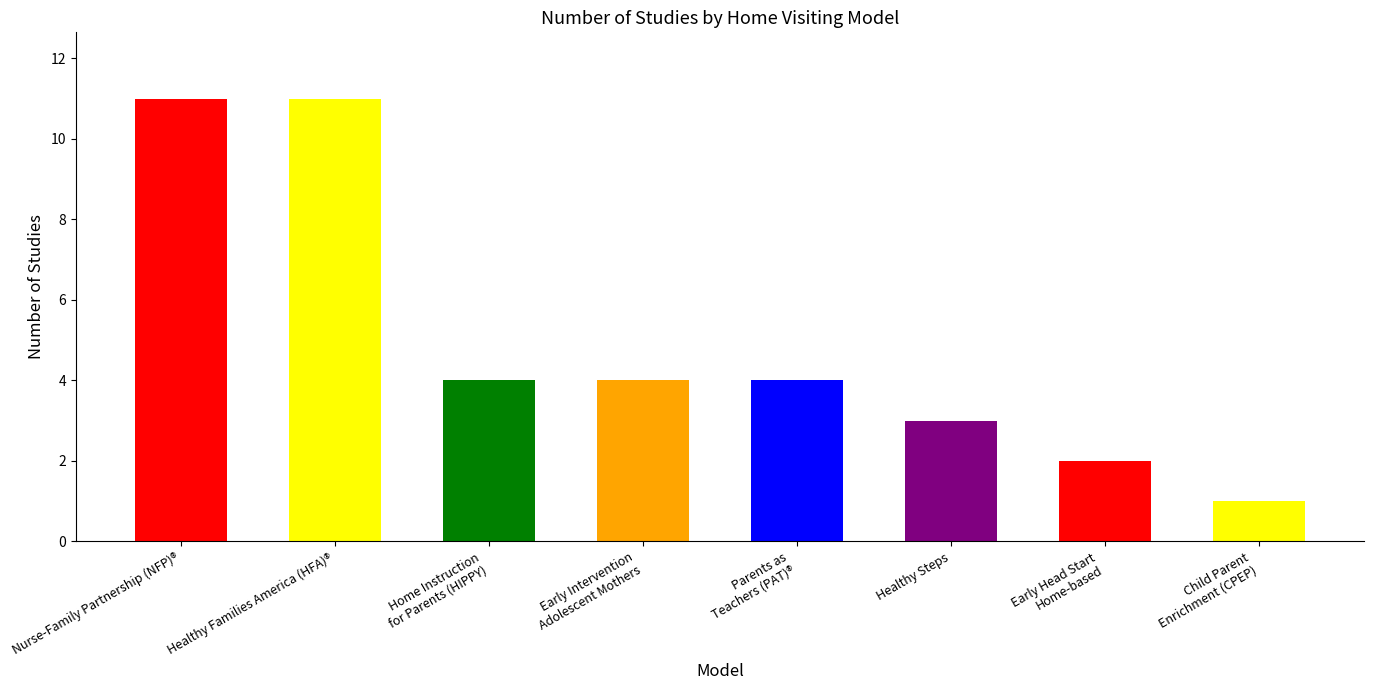

What is the greatest value displayed?

11